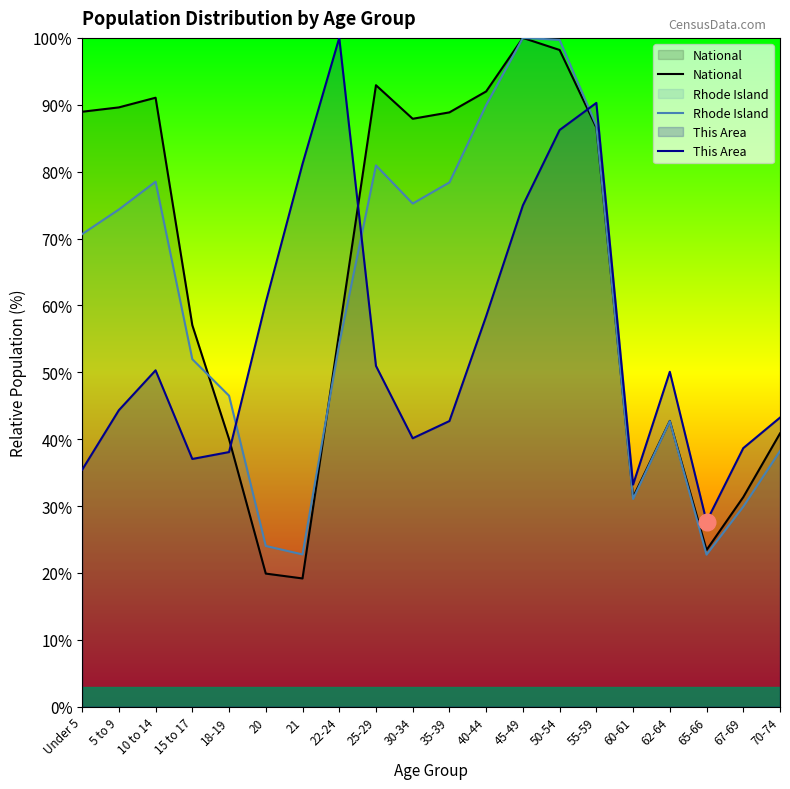

In National, how many points are higher than both neighbors (excluding endpoints)?

4